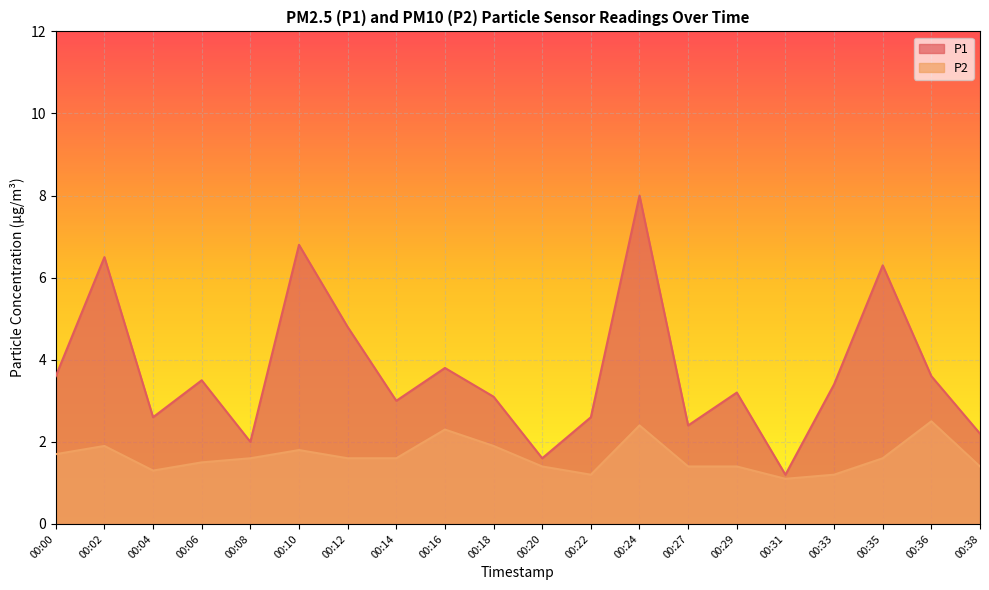

Rank the series by their maximum value, from highest to lowest.

P1, P2